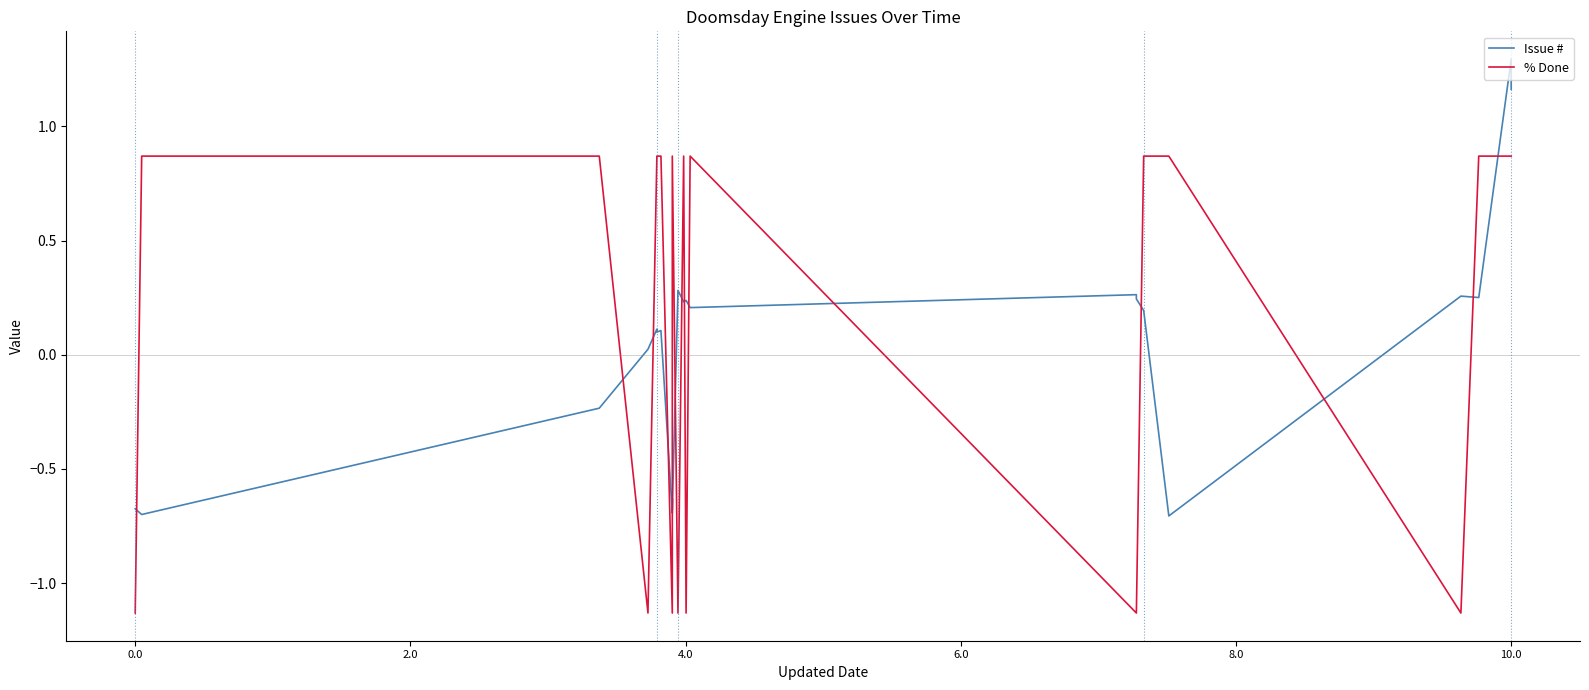

In % Done, how many points are higher than both neighbors (excluding endpoints)?

3